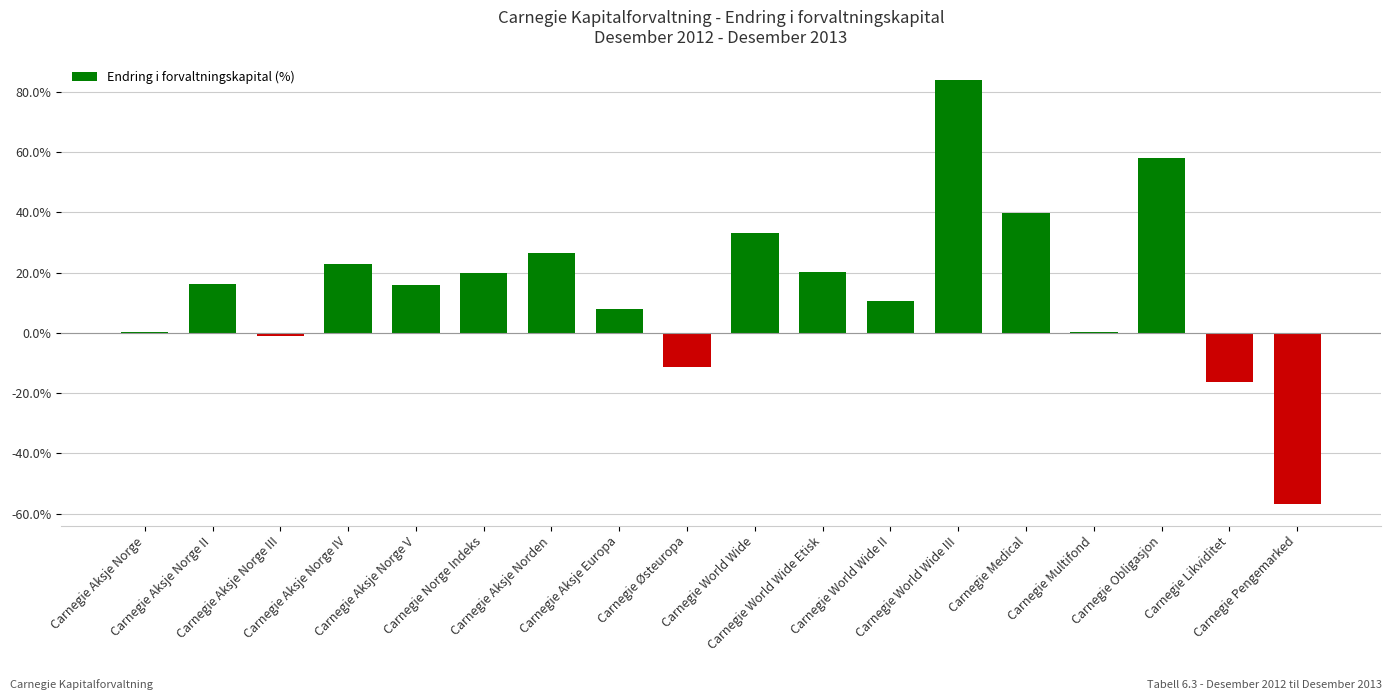

Reading left to right, what are all the values shown in this chart?

0.0	0.2	-0.0	0.2	0.2	0.2	0.3	0.1	-0.1	0.3	0.2	0.1	0.8	0.4	0.0	0.6	-0.2	-0.6